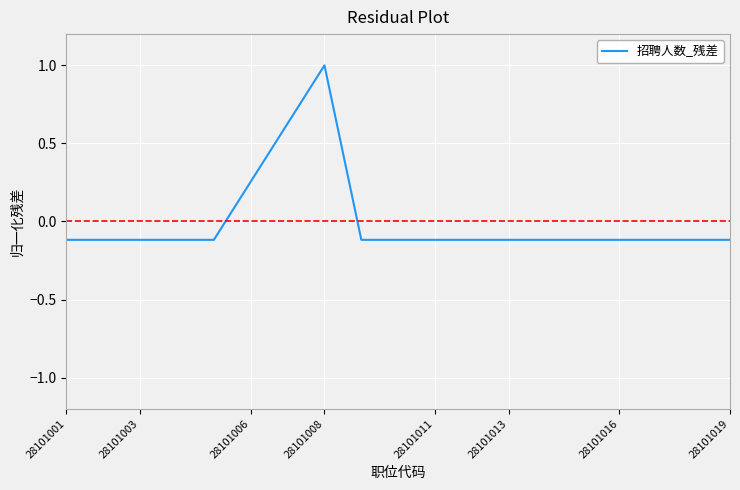

How many values exceed 0?

3